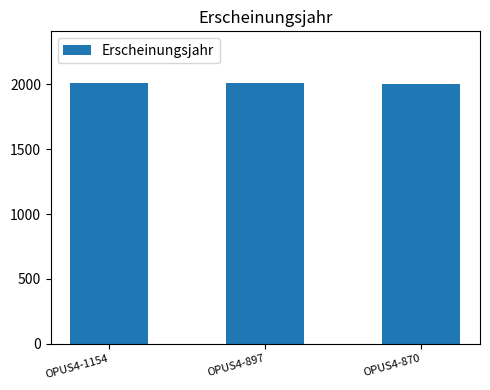

Count the values in the range 2003 to 2006.

3